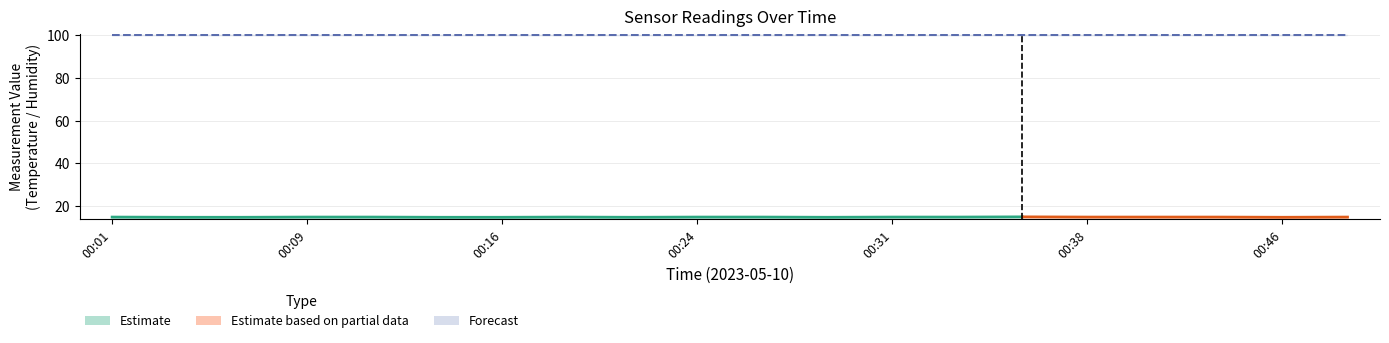

Is the value of temperature at 00:48 greater than the value of humidity at 00:24?

No